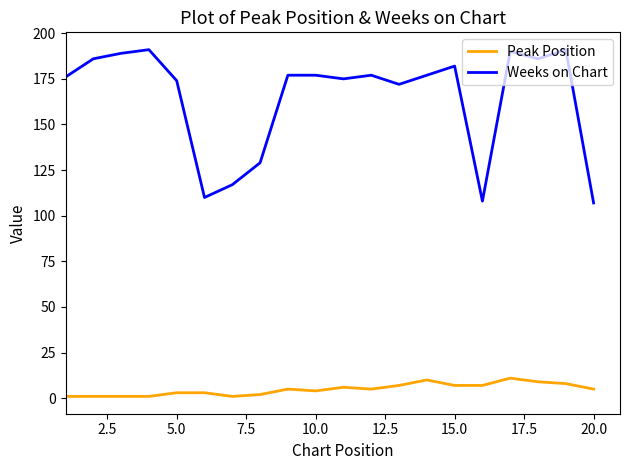

What are all the series names shown in the legend?

Peak Position, Weeks on Chart